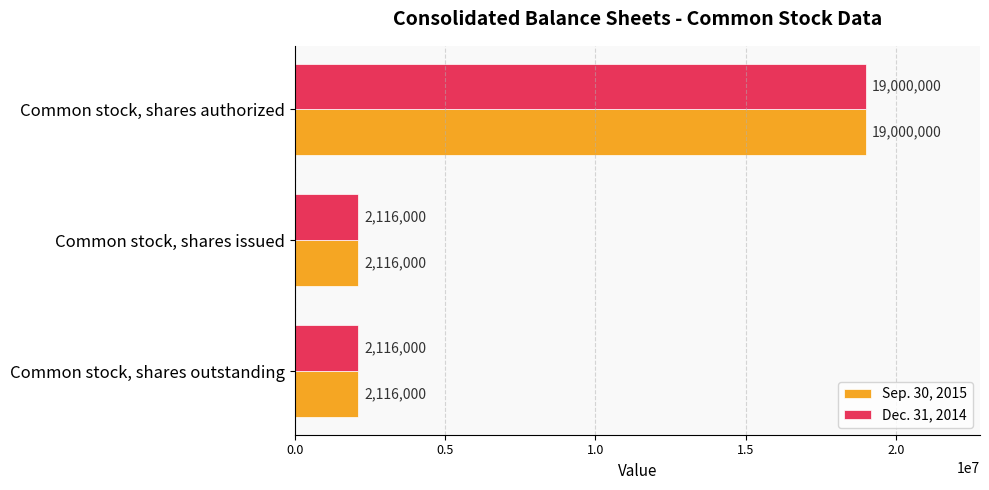

What is the minimum value for Sep. 30, 2015?

2116000